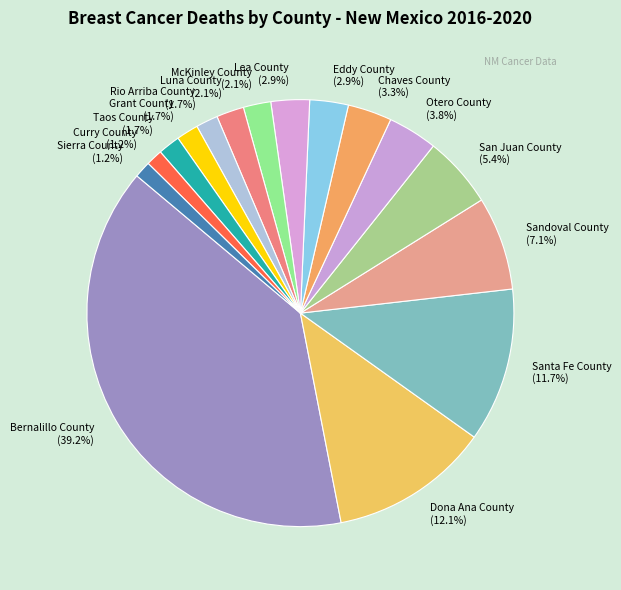

To the nearest percent, what is the average slice percentage?

6%